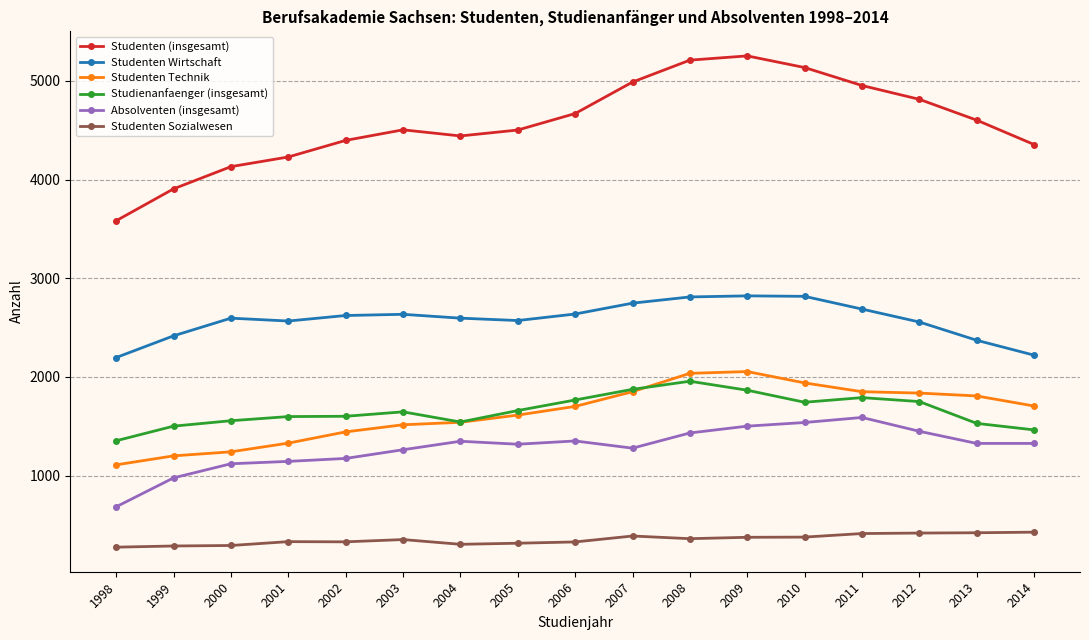

What is the total value across all series at 2000?

10940